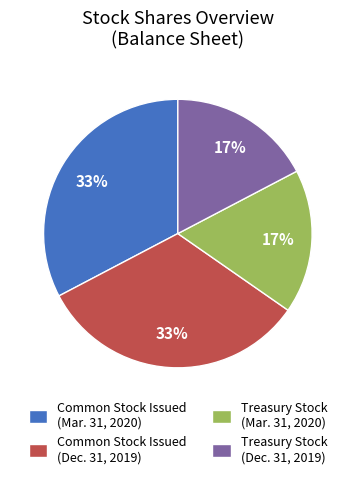

Count the number of slices in the pie.

4